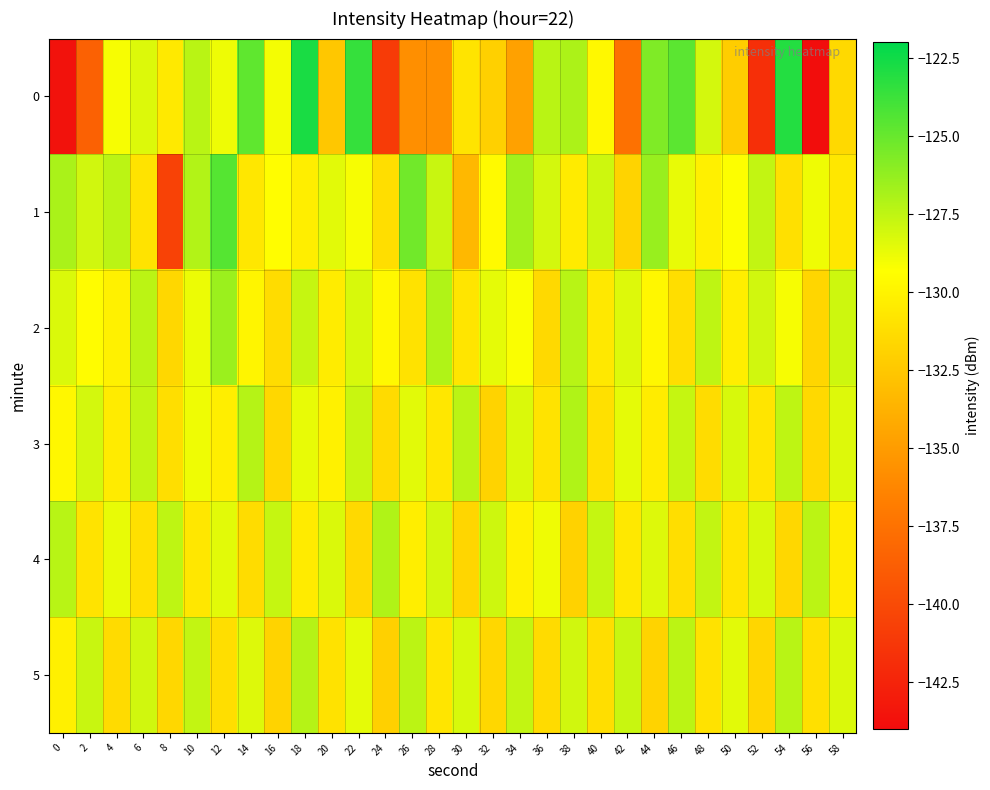

What is the smallest value displayed?

-143.9